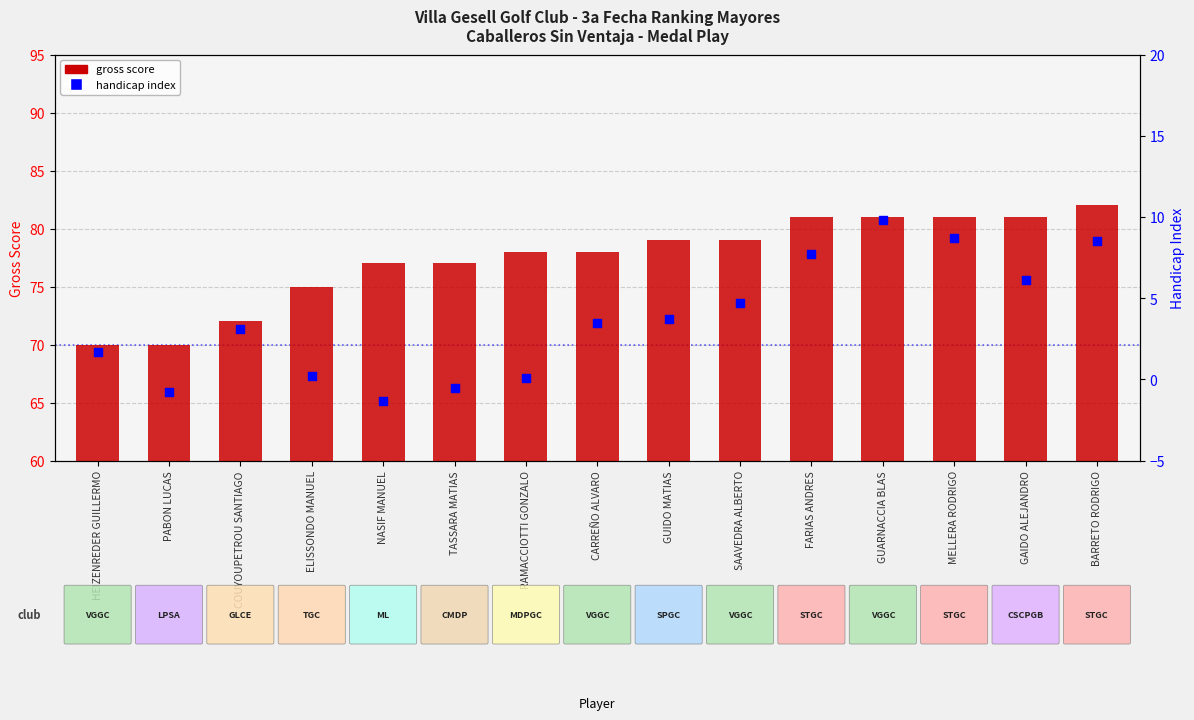

Which series contains the highest Y value?

gross score